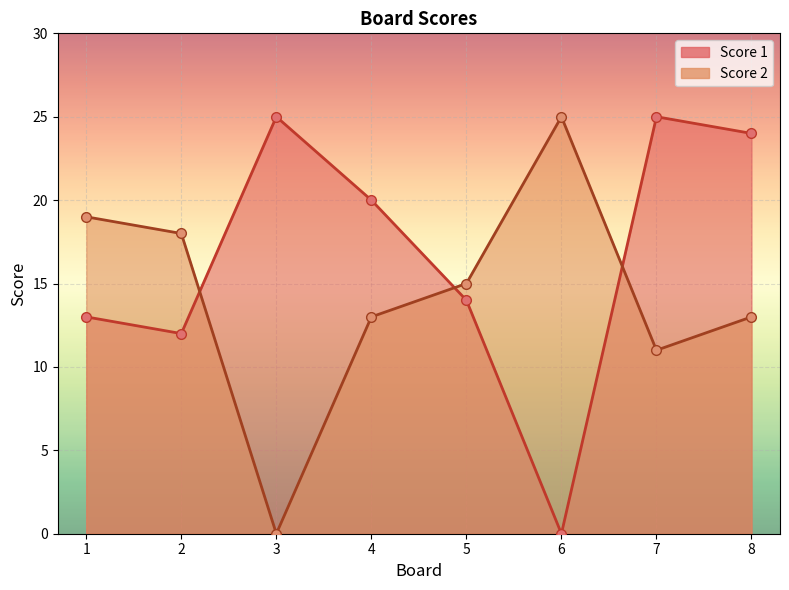

True or false: Score 1 has more than 1 points higher than both neighbors.

True